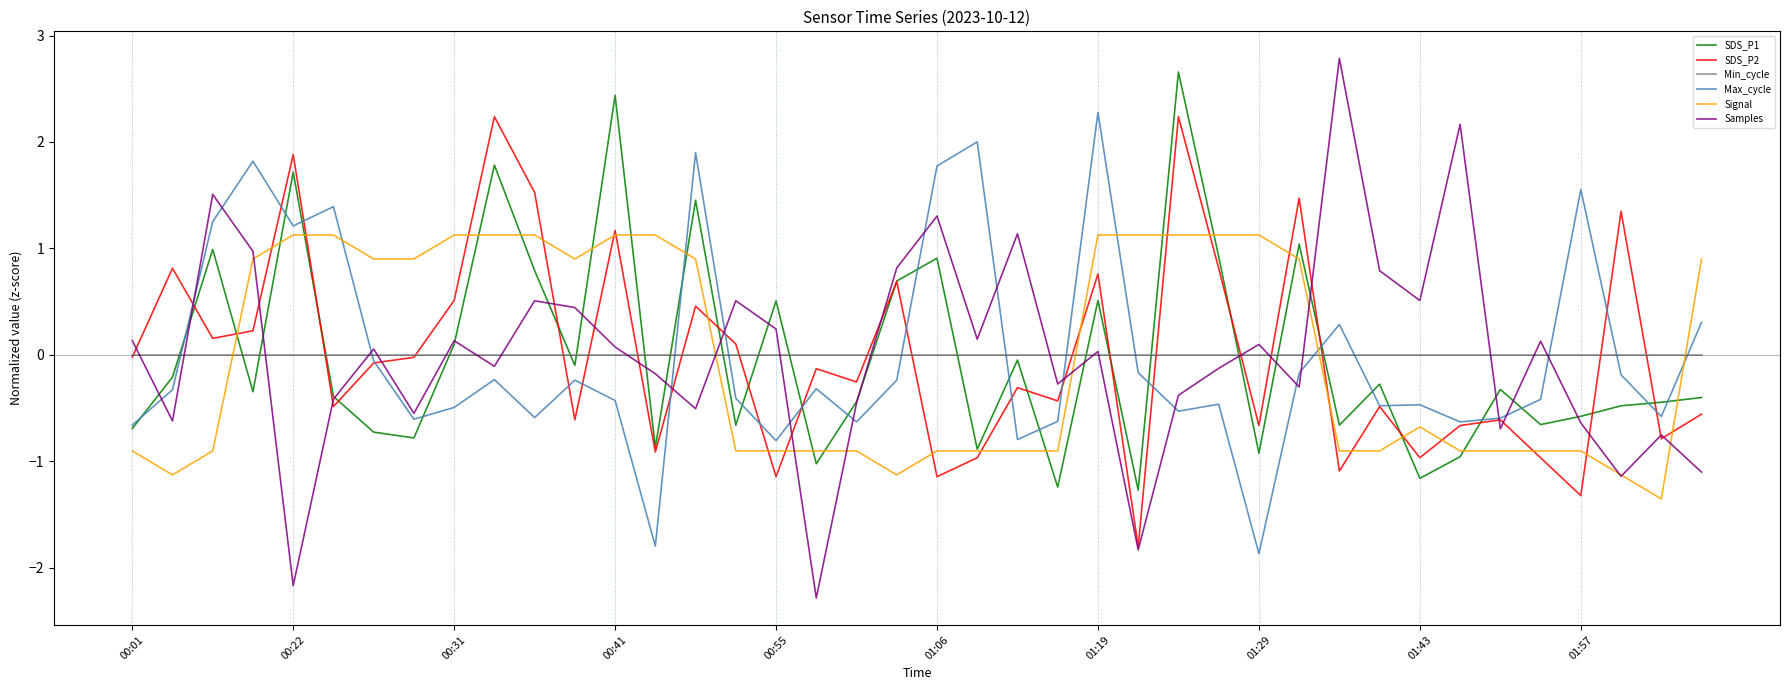

What is the smallest value displayed?

-2.3